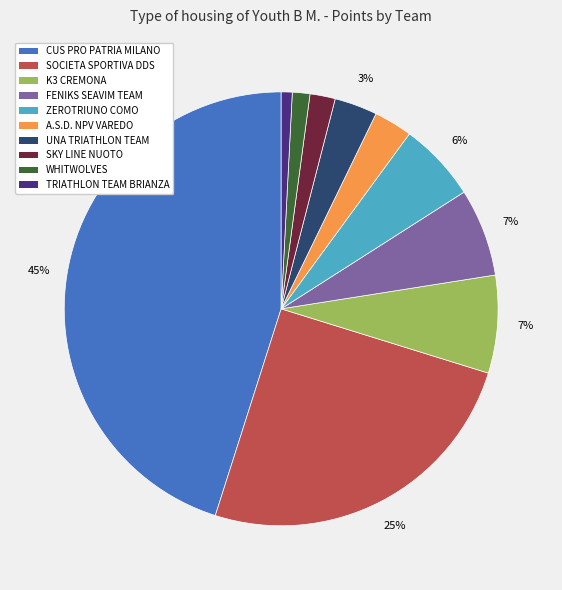

Is there a majority slice in this chart?

No